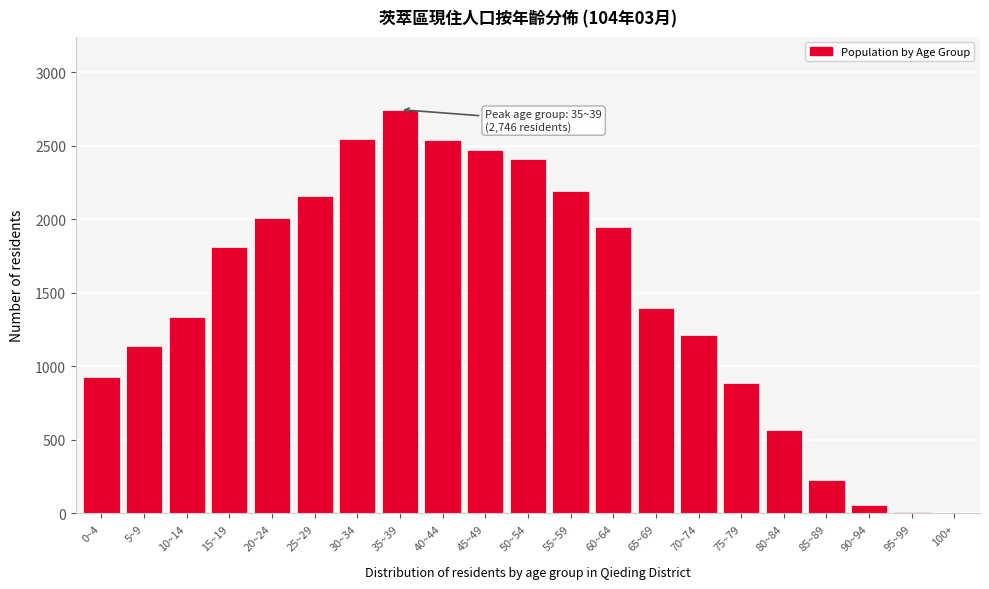

Approximately how many times larger is the value at 5~9 compared to 30~34?

0.4